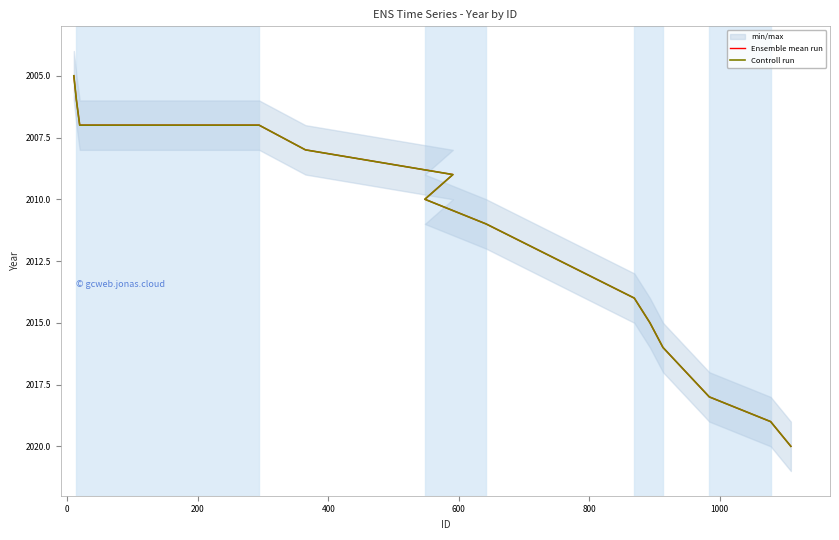

How many values in the Controll run series exceed 2011?

6